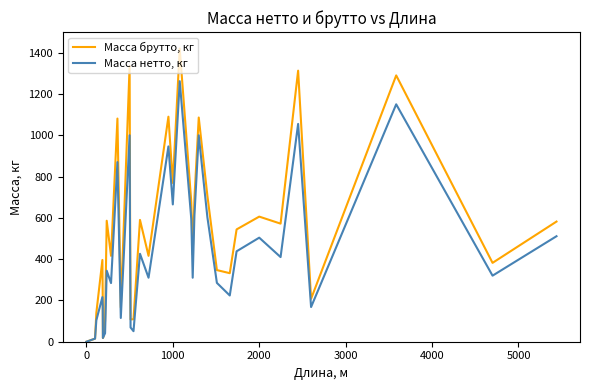

Is this an area chart (filled region under the line)?

No